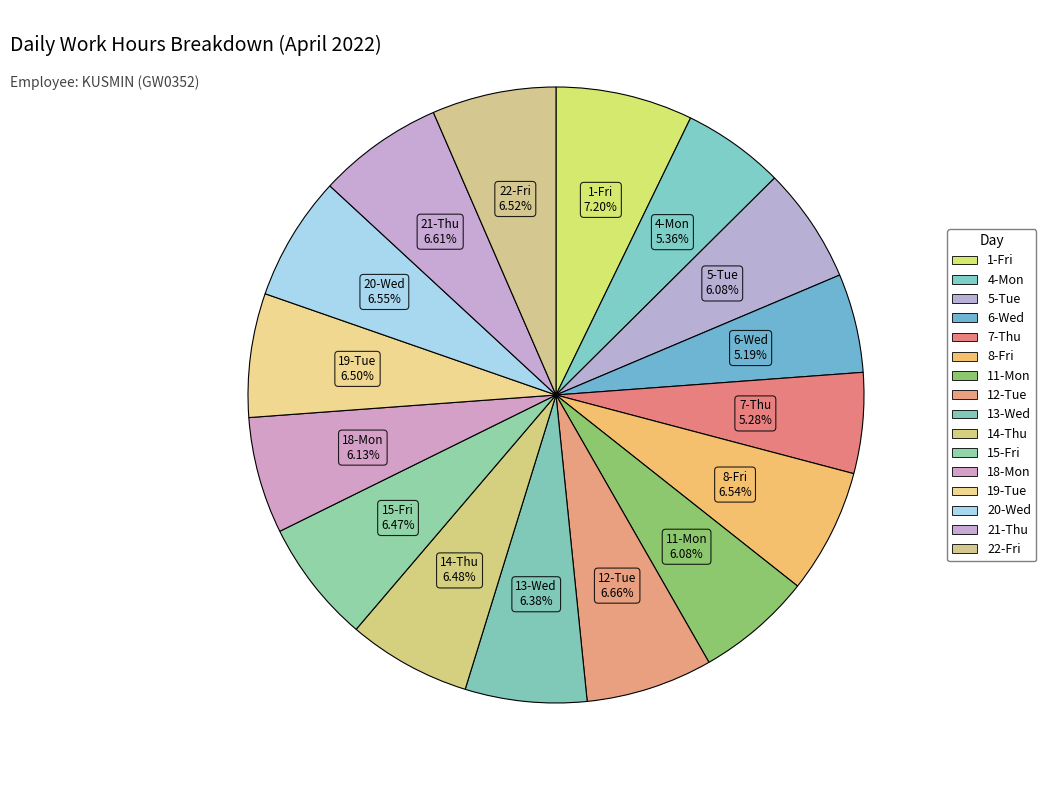

Do 18-Mon and 1-Fri together represent more than half of the pie?

No